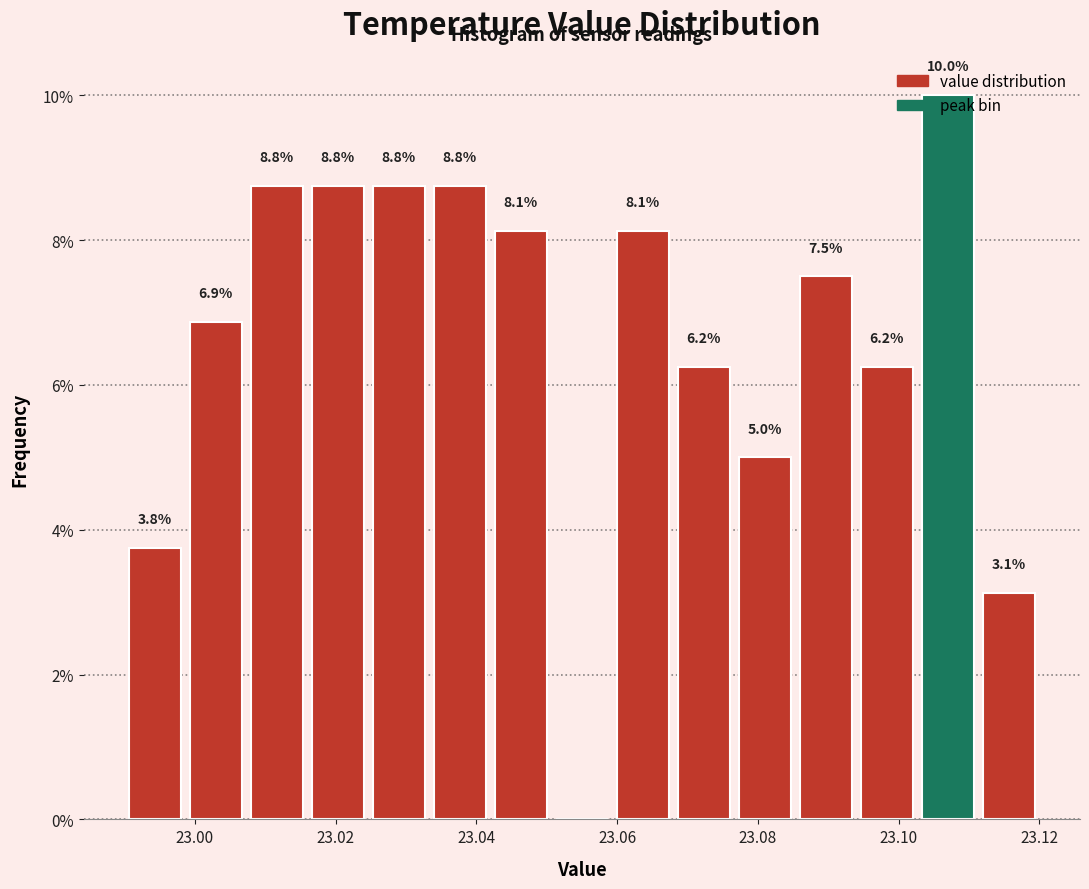

Over which range of the x-axis is the bar tallest?

23.102 to 23.112